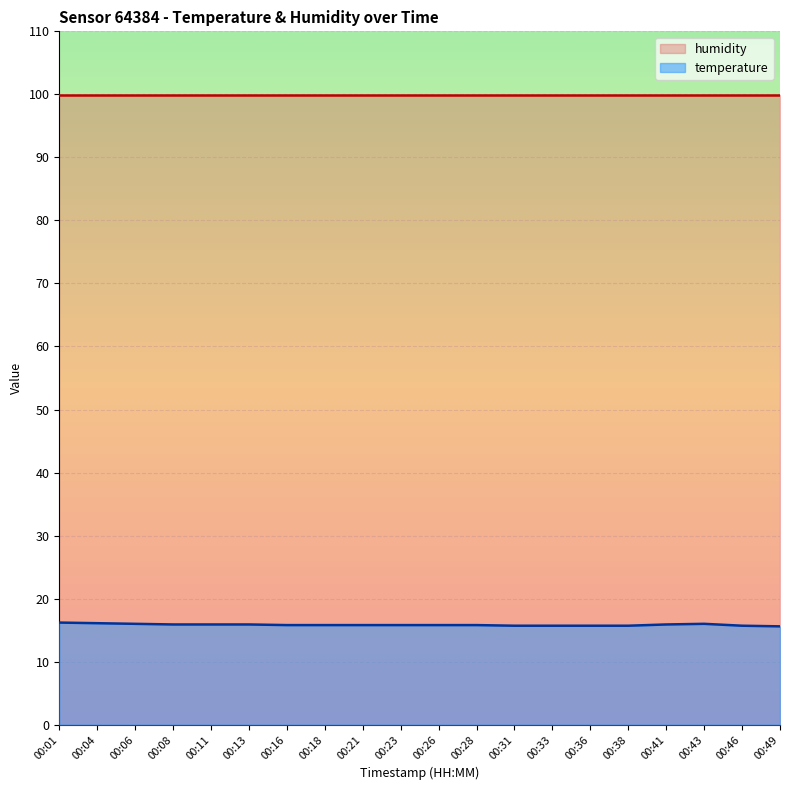

How many lines are shown in the chart?

2